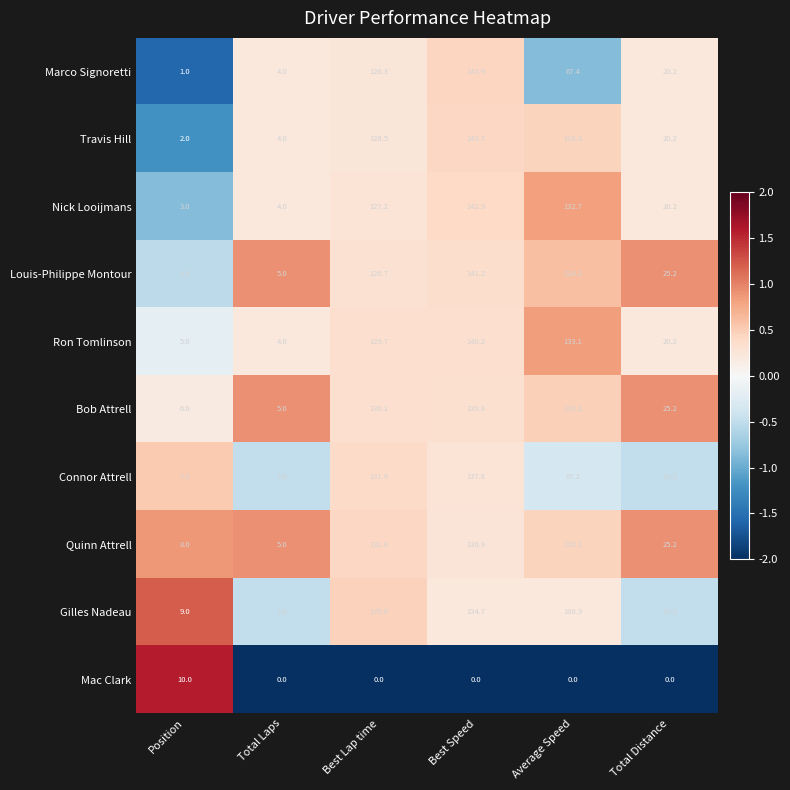

Where does the Louis-Philippe Montour series first go above 124?

Best Lap time